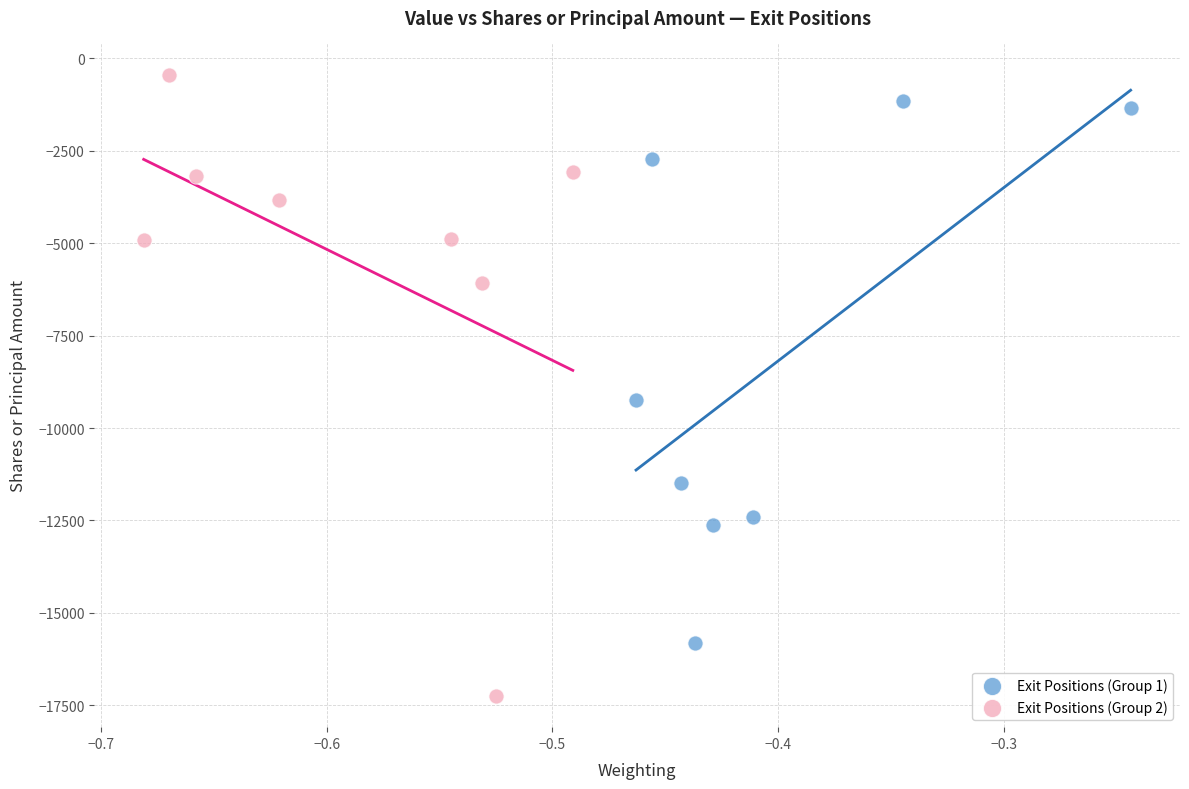

Which series has the widest spread of Y values?

Exit Positions (Group 2)